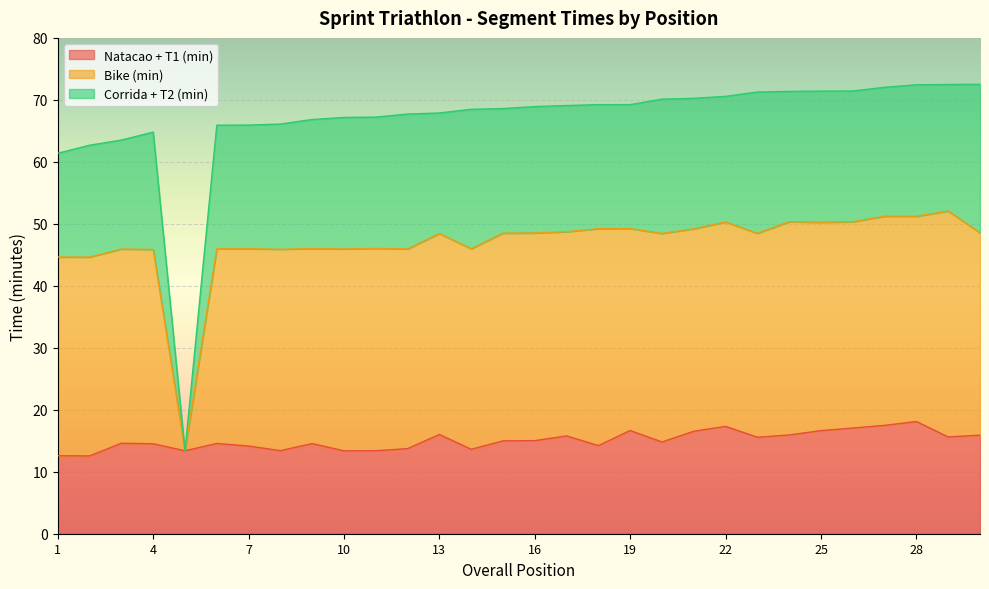

What is the spread (max minus min) of values at 13?

16.4